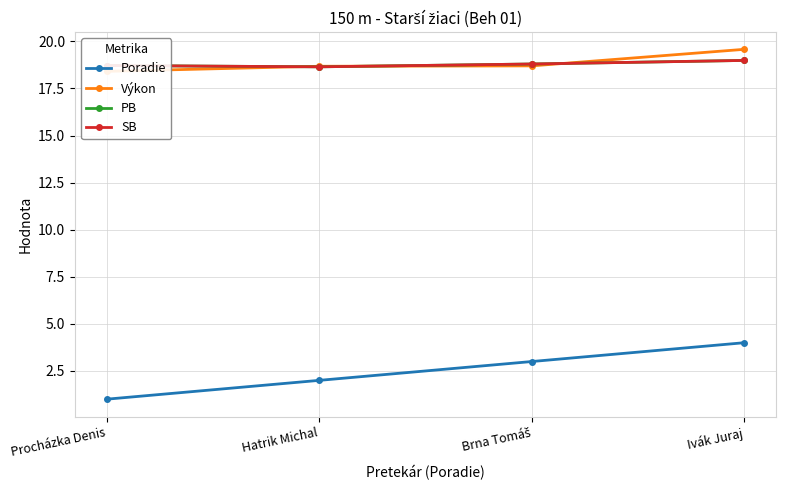

The value of PB at Brna Tomáš is 18.8. True or false?

True